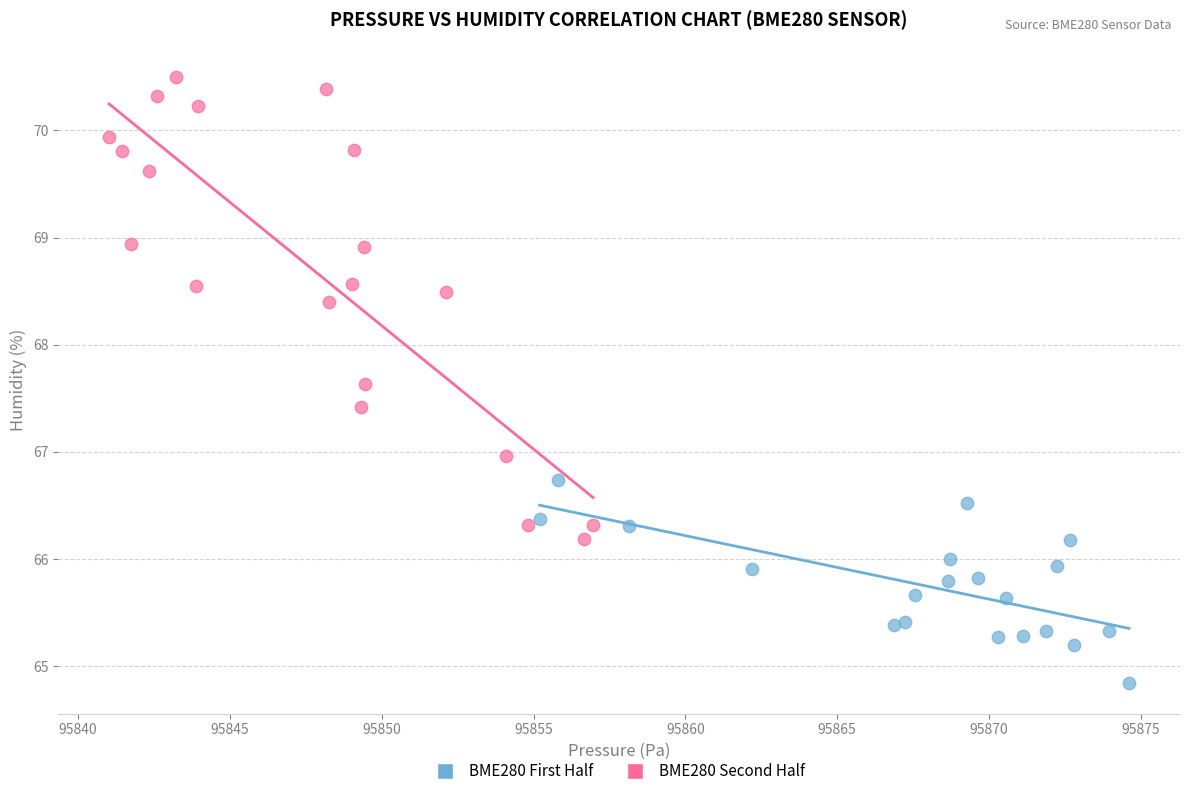

Which series reaches the maximum Y coordinate?

BME280 Second Half